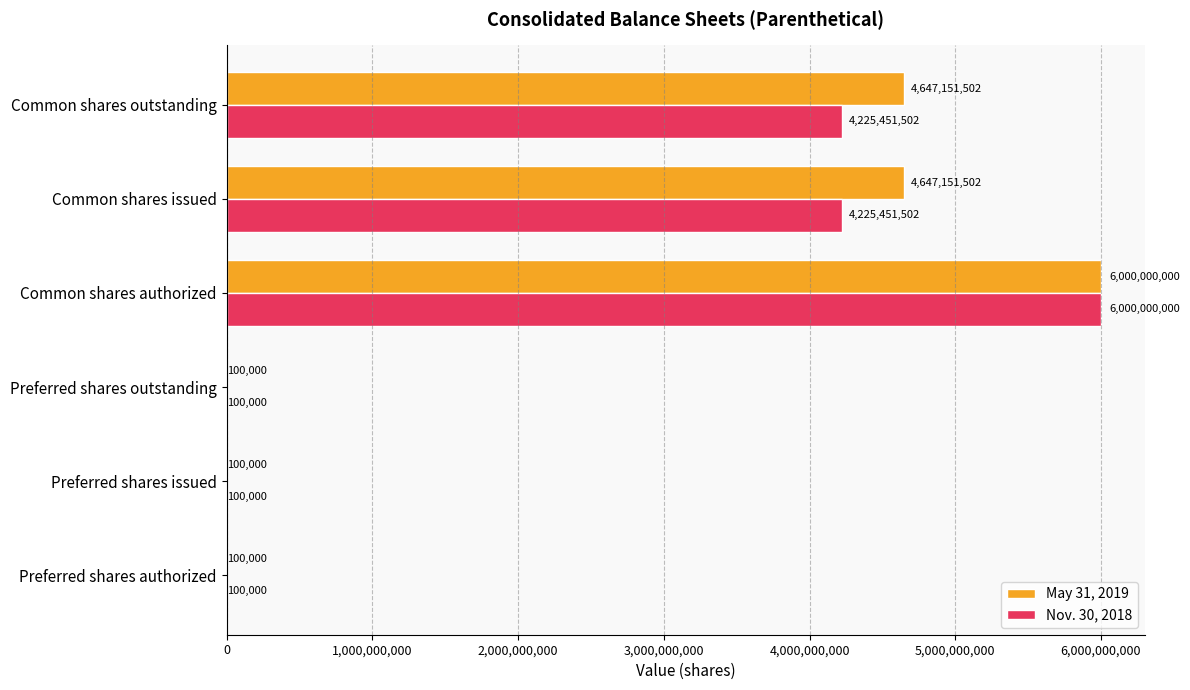

What is the total value across all series at Common shares issued?

8872603004